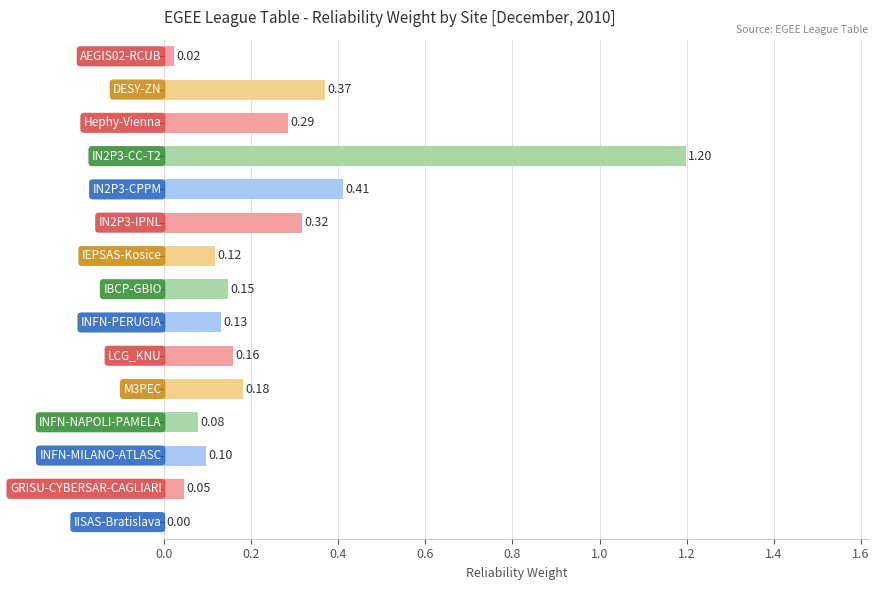

How many positive values are there?

14